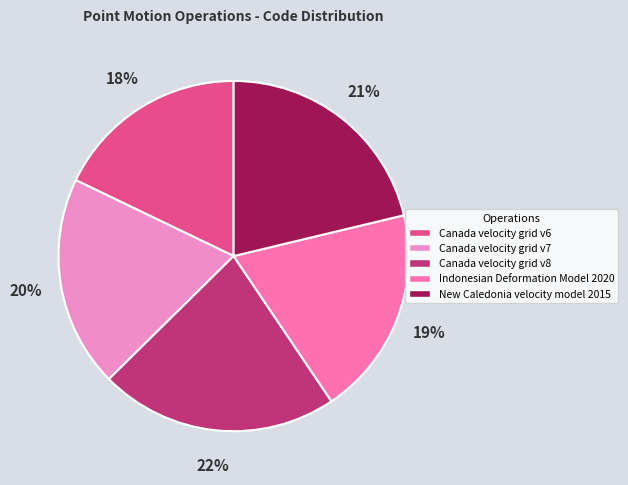

True or false: New Caledonia velocity model 2015 accounts for 21% of the total.

True